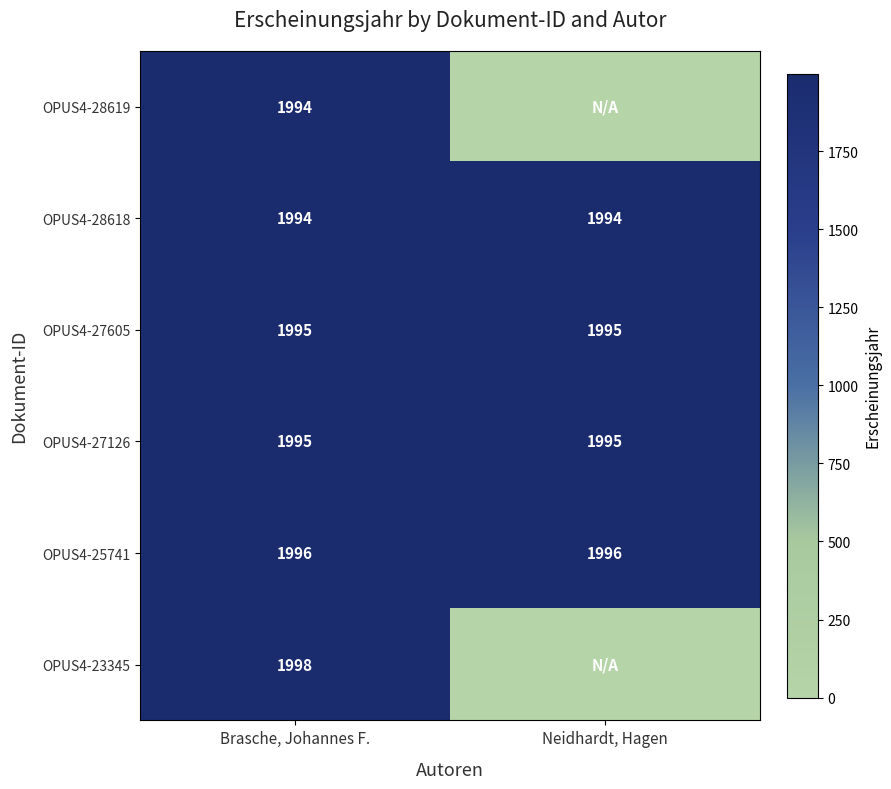

The value of OPUS4-28618 at Neidhardt, Hagen is 2841. True or false?

False